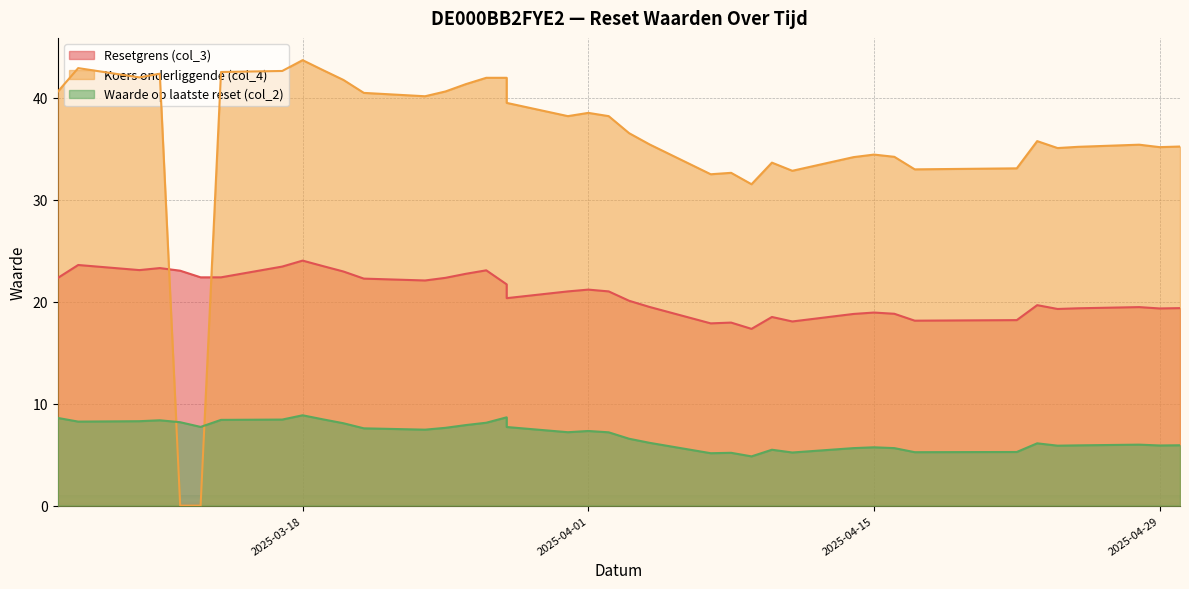

Which series has the largest total across all categories?

Koers onderliggende (col_4)